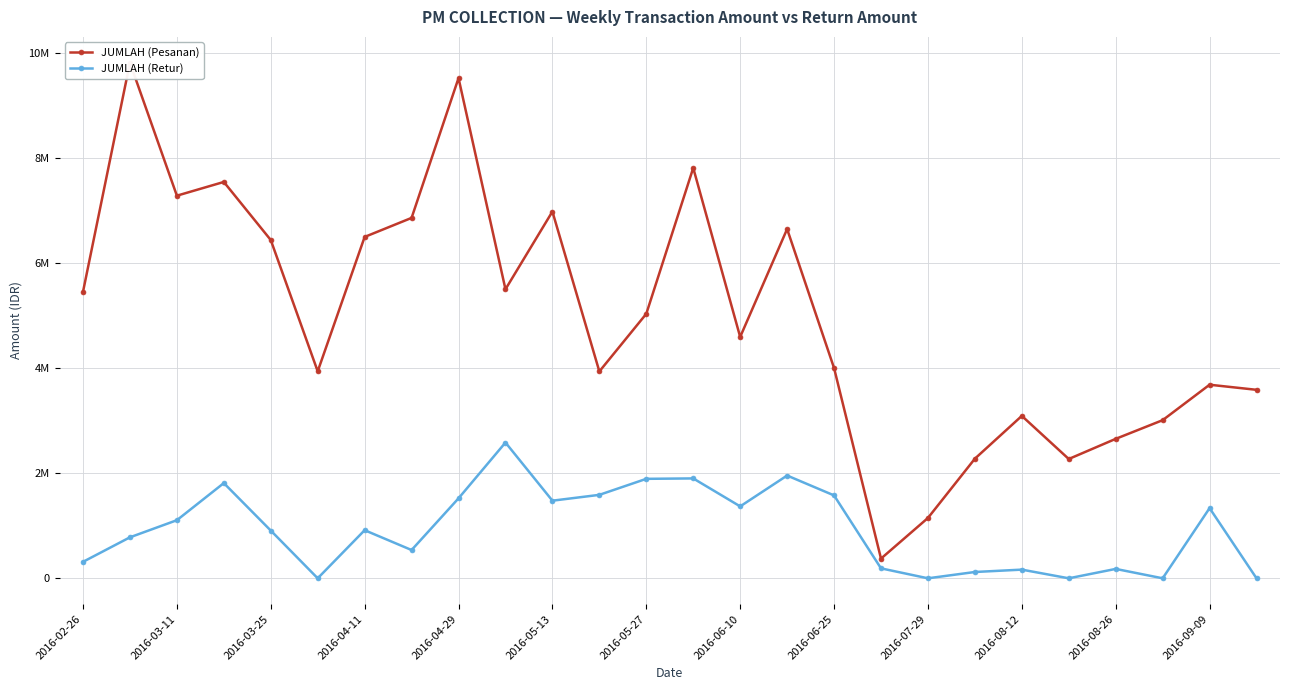

True or false: JUMLAH (Pesanan) and JUMLAH (Retur) intersect in this chart.

False